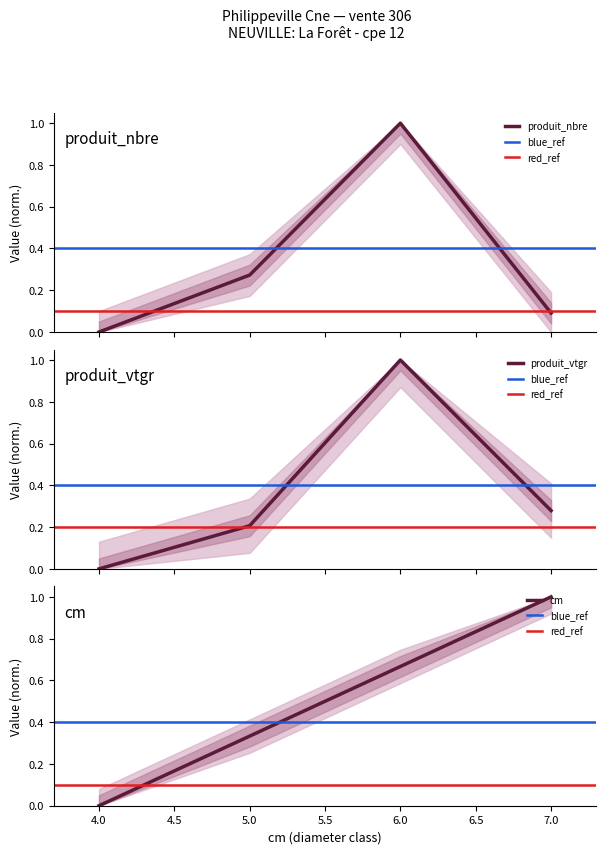

What is the difference between the second highest and second lowest values in the produit_nbre series?

0.2